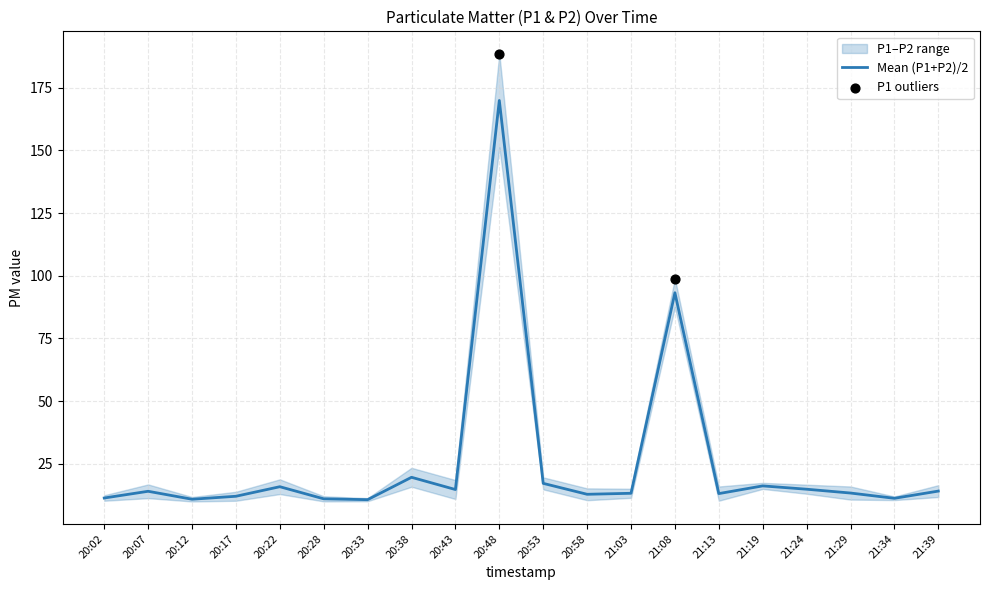

Approximately how many times larger is the value at 20:38 compared to 21:03?

1.5